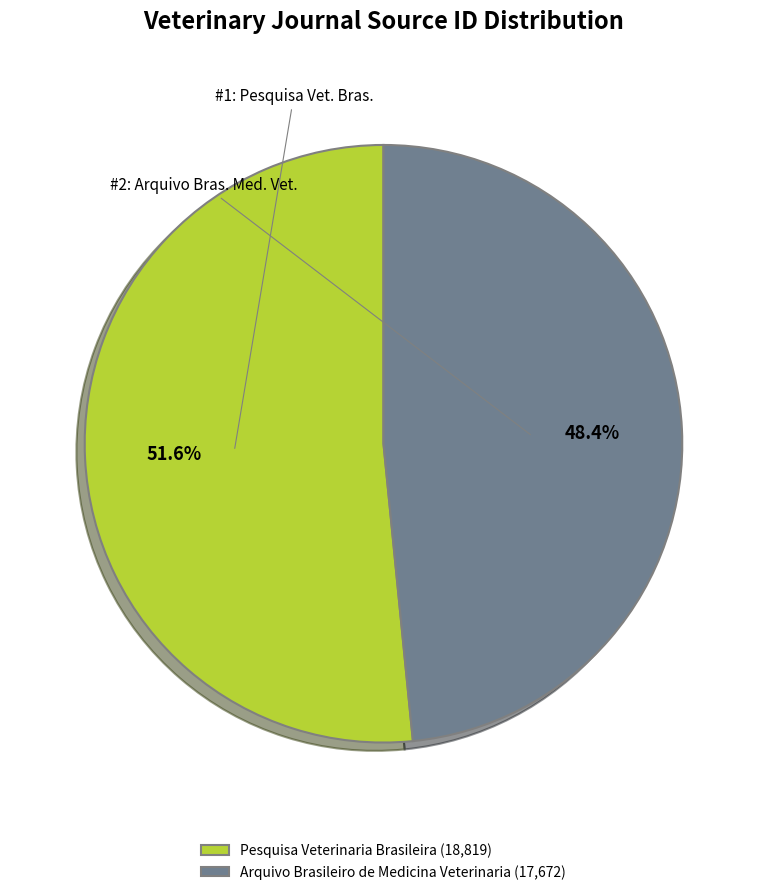

Combined, do Arquivo Brasileiro de Medicina Veterinaria and Pesquisa Veterinaria Brasileira account for over 50%?

Yes